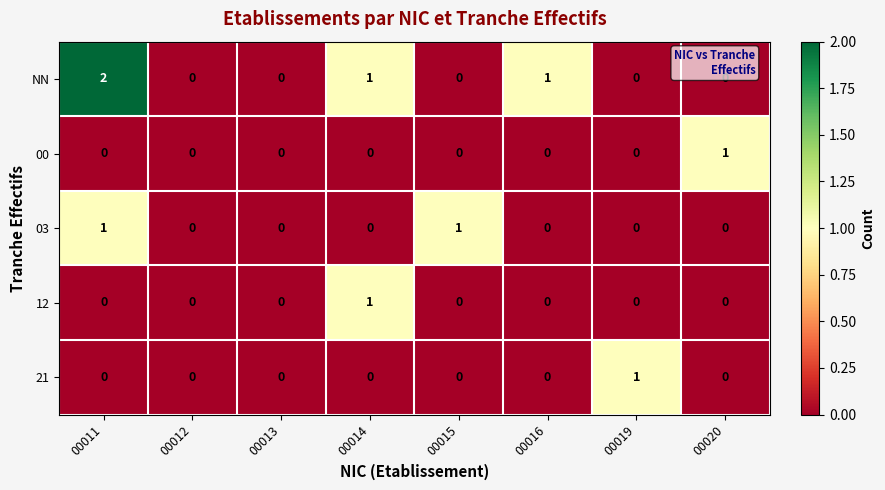

At which category is the sum across all series the highest?

00011